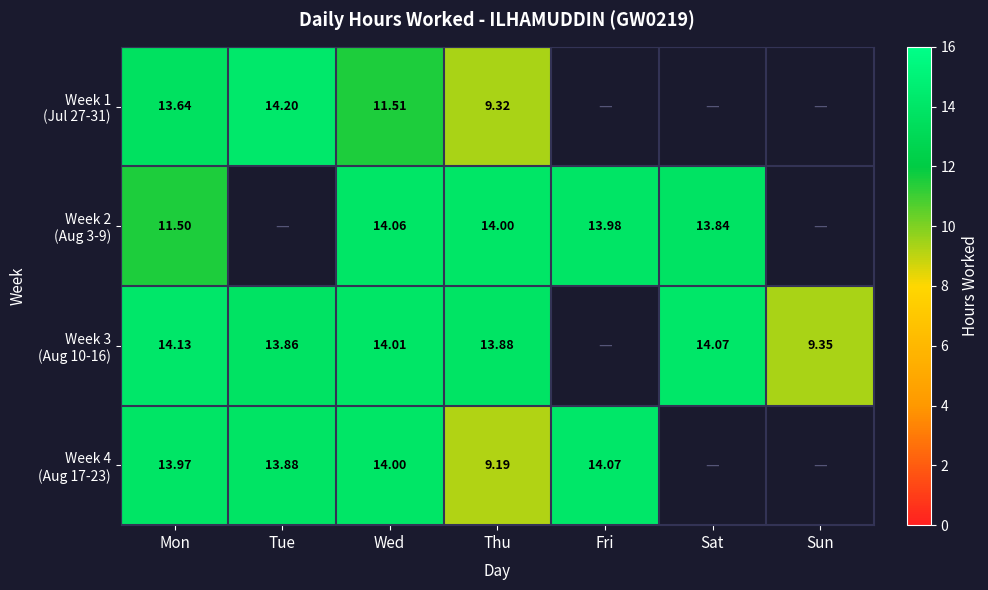

Is it true that Week 3 (Aug 10-16) equals 21.0 at Thu?

False